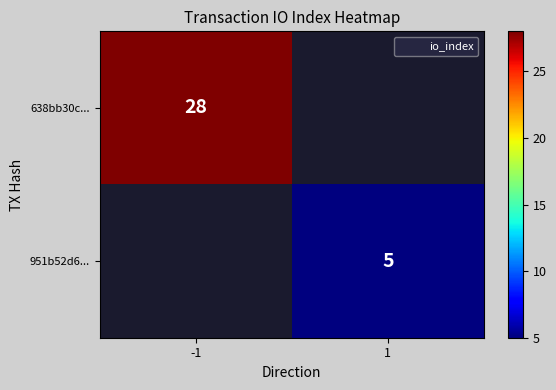

True or false: 951b52d6... has a value of 1 at 1.

False